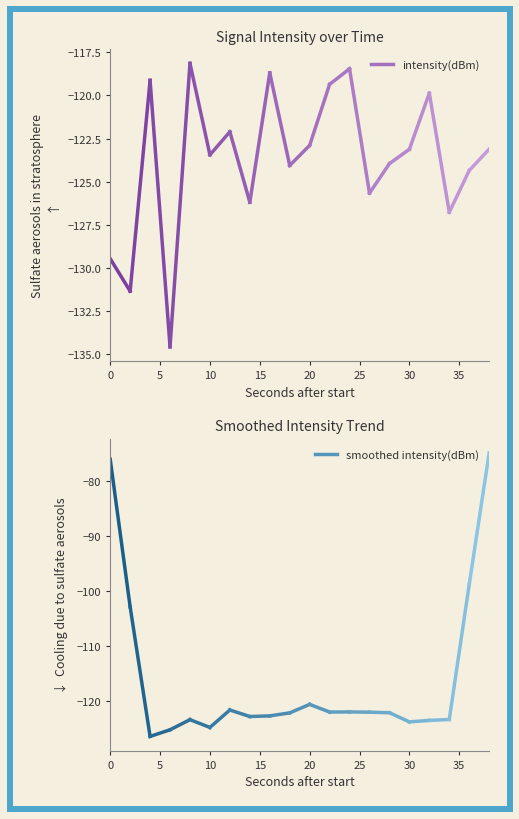

What is the maximum value shown in the chart?

-76.0